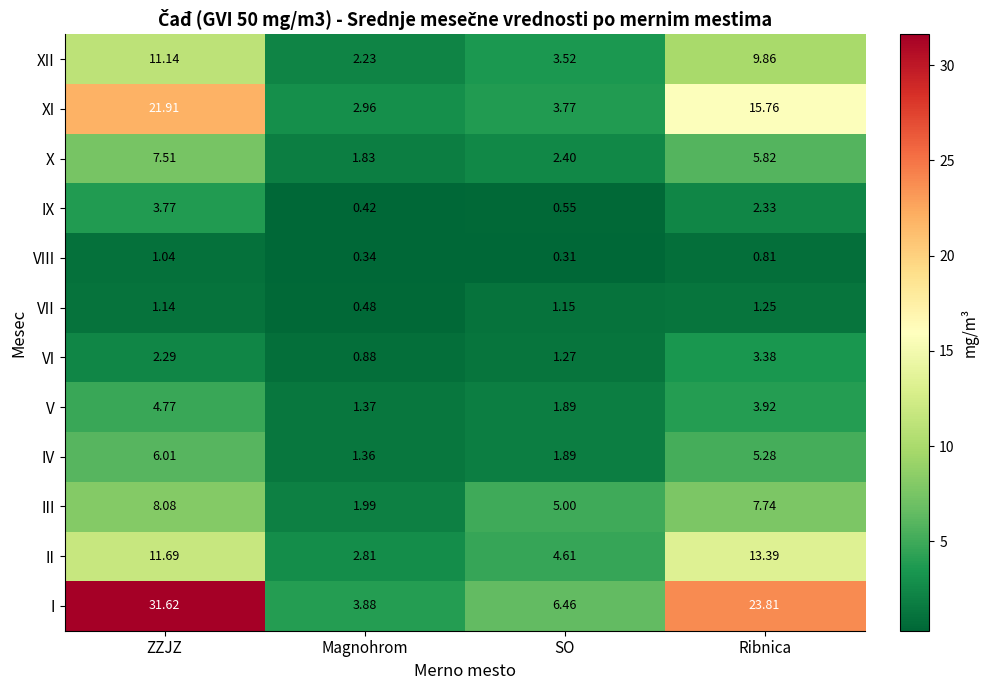

At which category is the sum across all series the highest?

ZZJZ